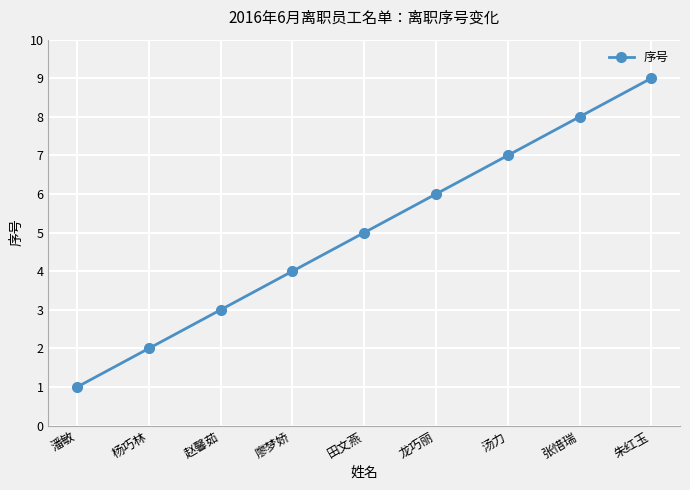

How many lines are shown in the chart?

1